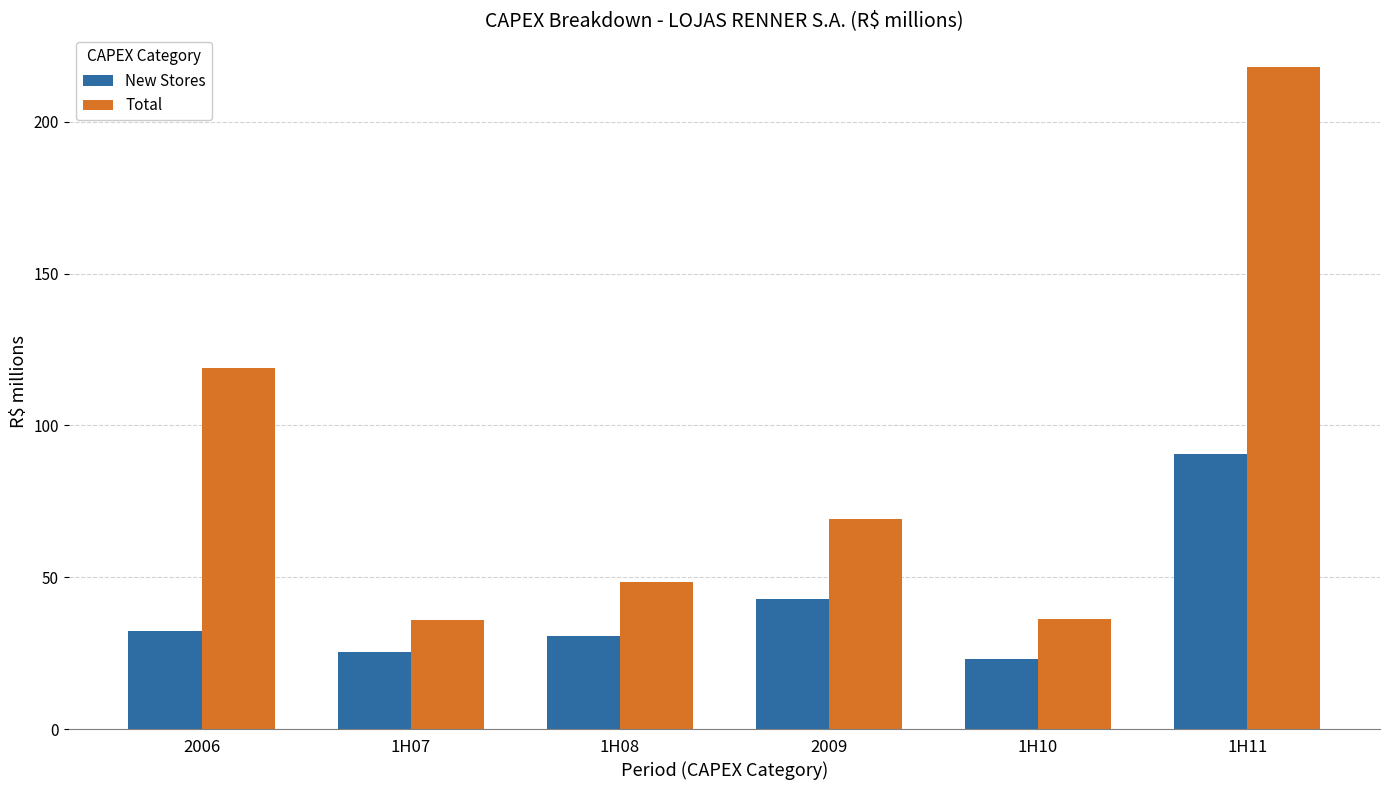

True or false: Total has a value of 118.9 at 2006.

True